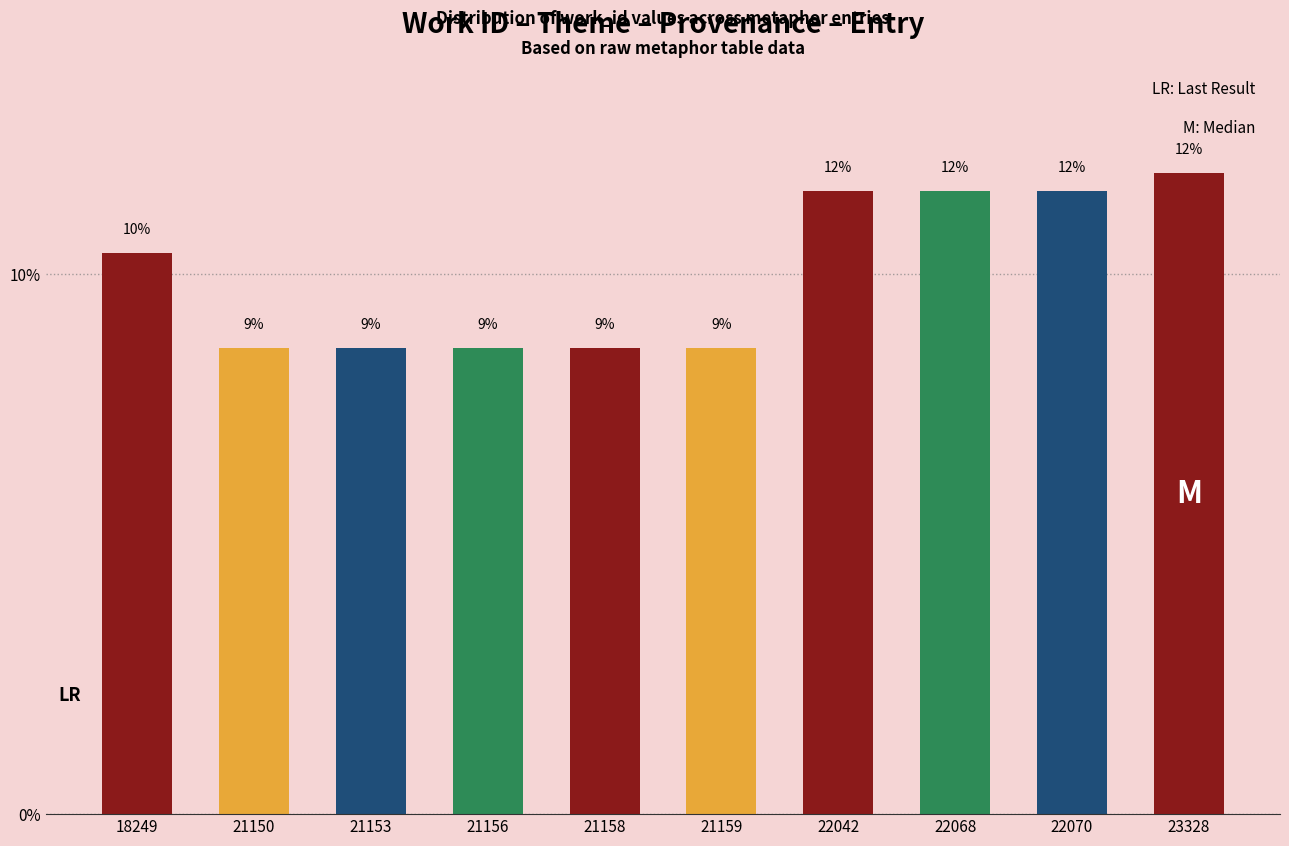

What is the value of the 10th bar from the left?

11.9